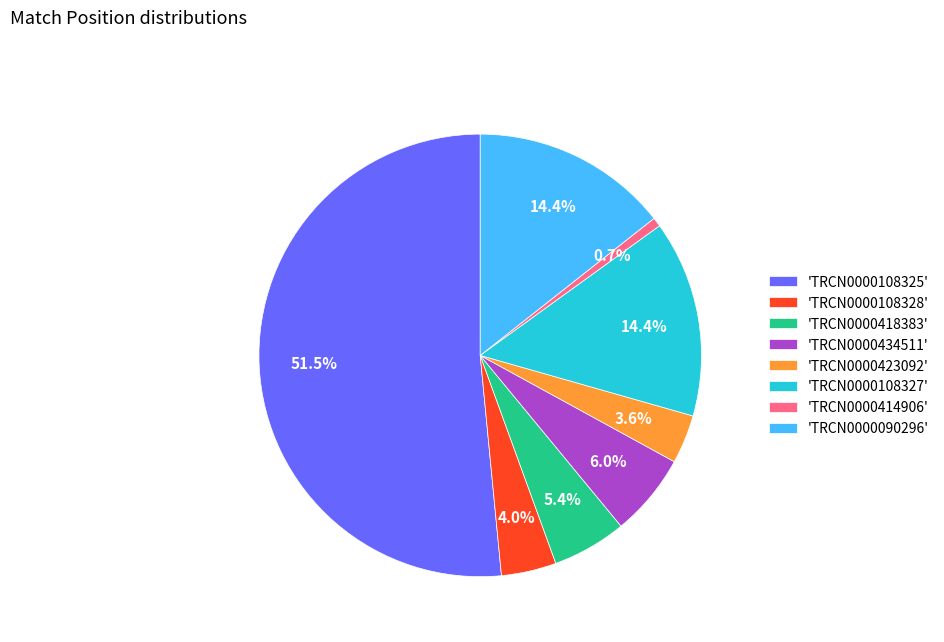

How much of the chart is everything except 'TRCN0000108327'?

85.6%